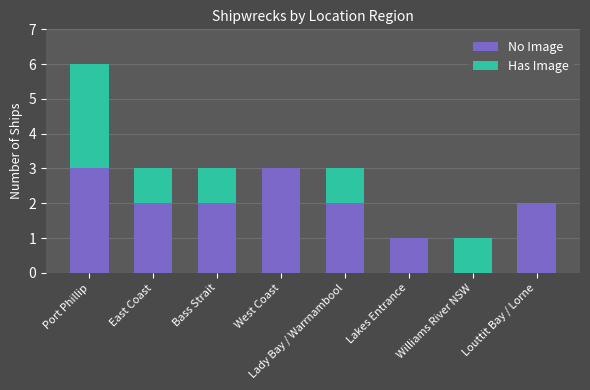

The value of No Image at Bass Strait is 2. True or false?

True